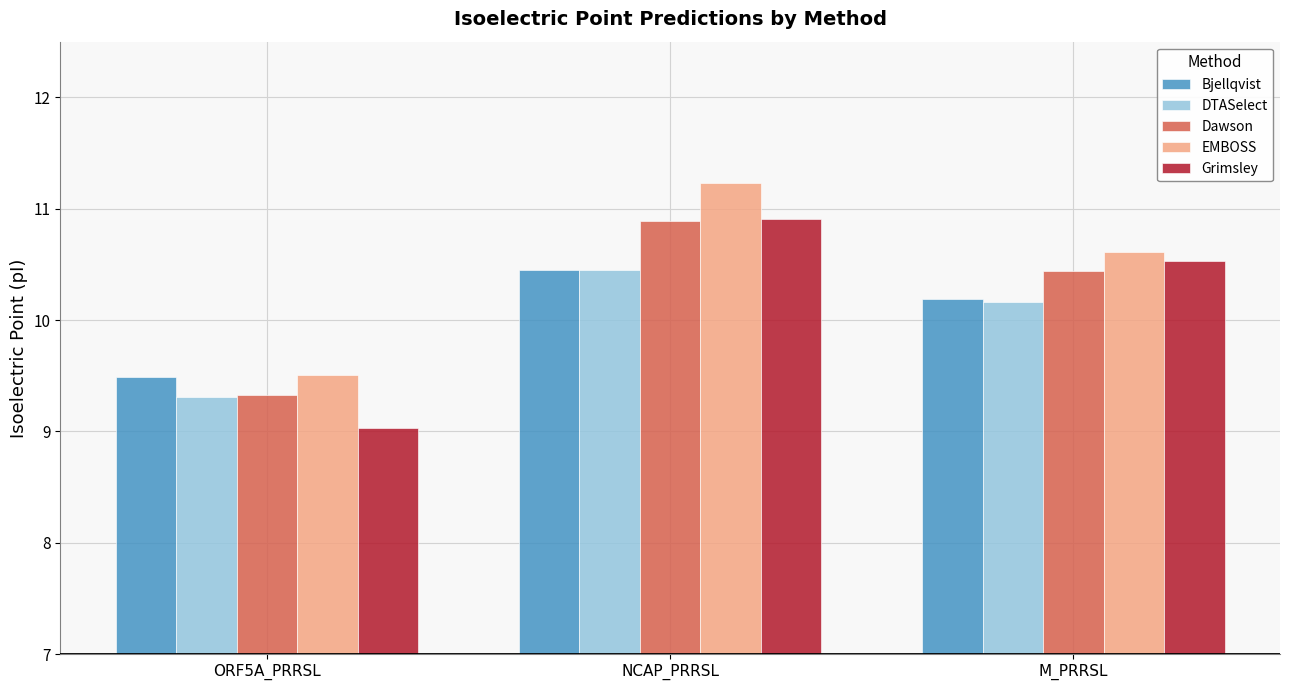

At which label is EMBOSS closest to 10?

ORF5A_PRRSL